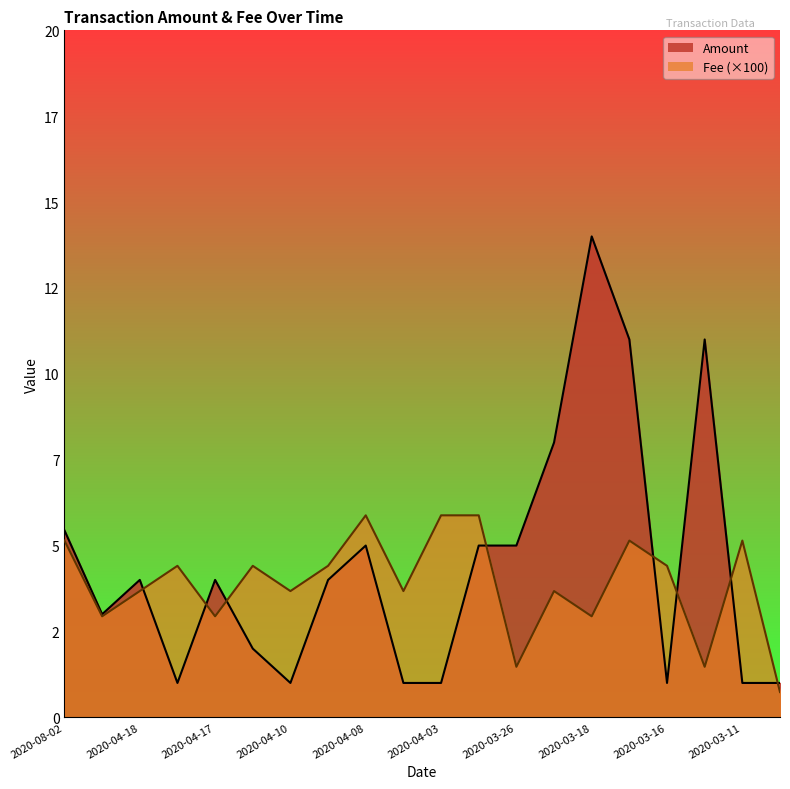

The value of Fee at 2020-03-07 is 1.2. True or false?

False